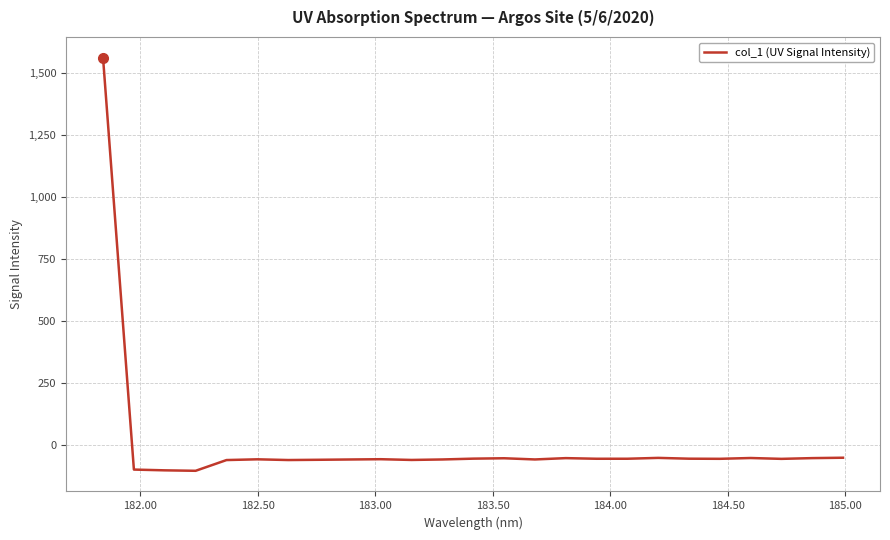

What is the minimum value shown in the chart?

-103.1